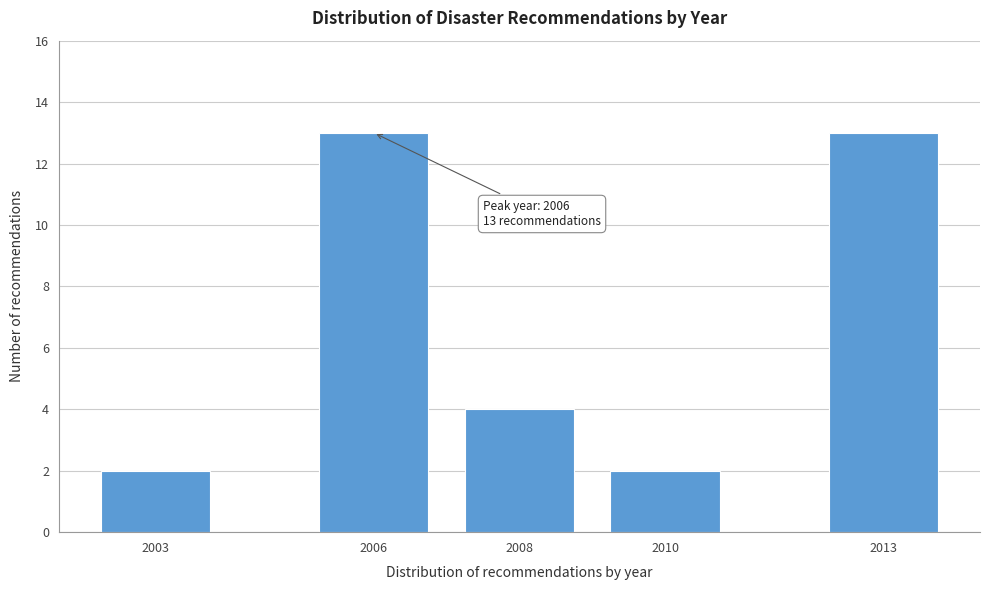

Reading right to left, list all the values displayed in this chart.

2013=13	2010=2	2008=4	2006=13	2003=2